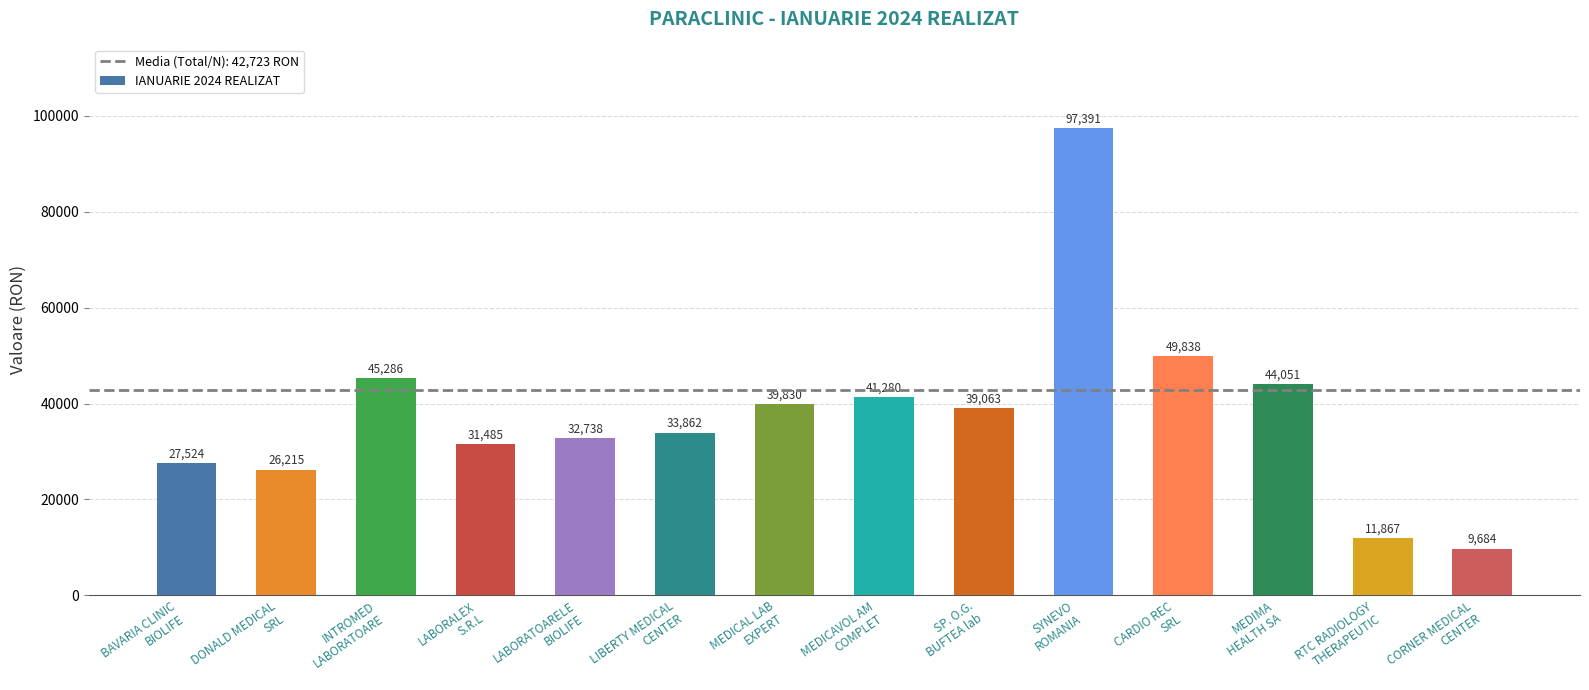

What is the label of the 9th bar from the right?

LIBERTY MEDICAL
CENTER